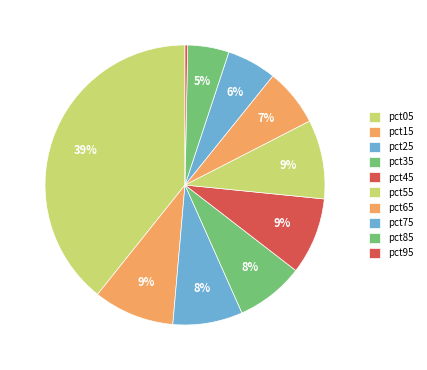

How many slices are in this pie chart?

10